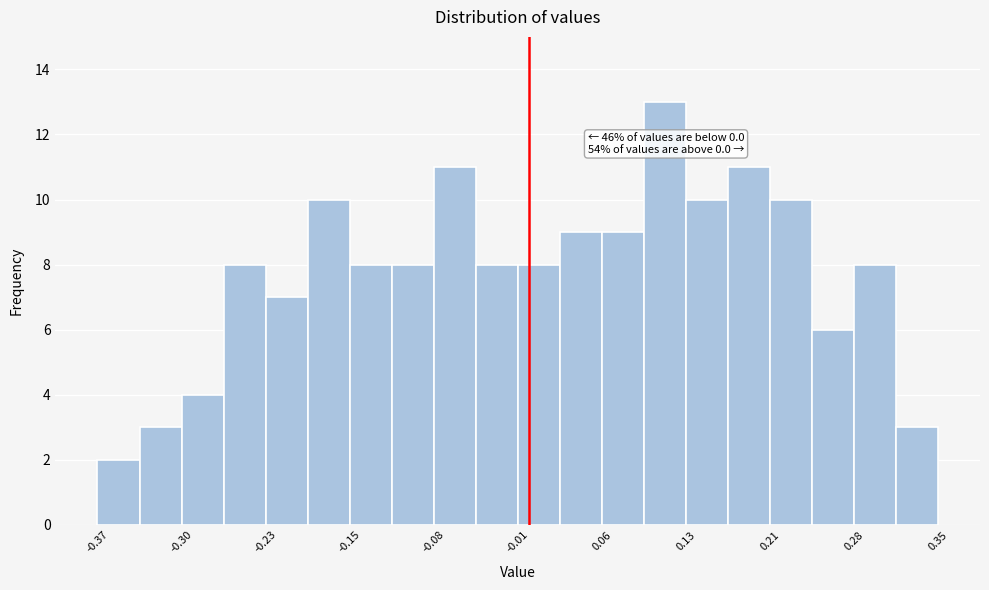

Around what value on the x-axis is the tallest bar? Give the approximate position of its centre, as read against the axis.

0.12